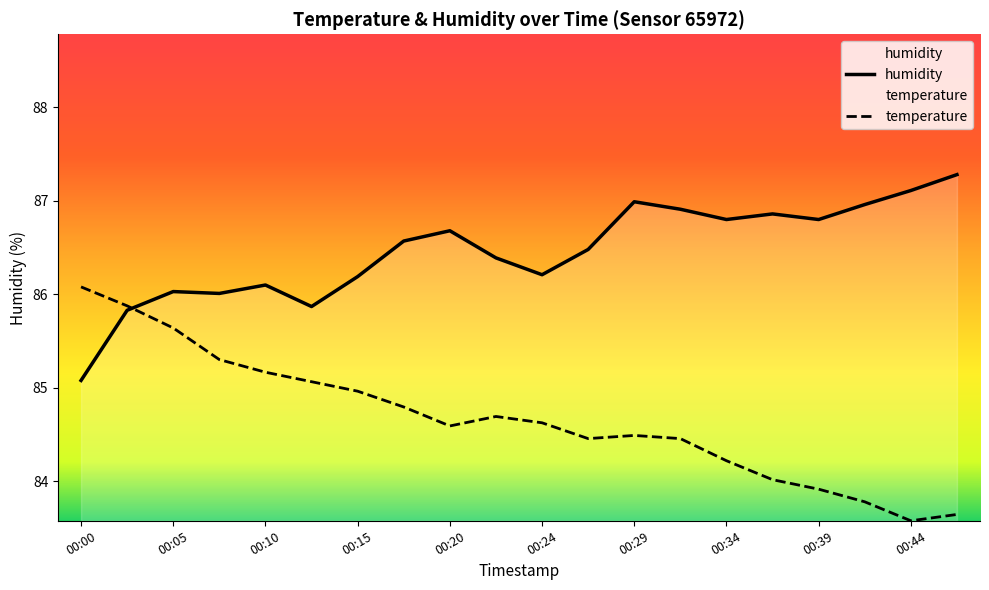

Which series ends up on top after the final intersection of temperature and humidity?

humidity